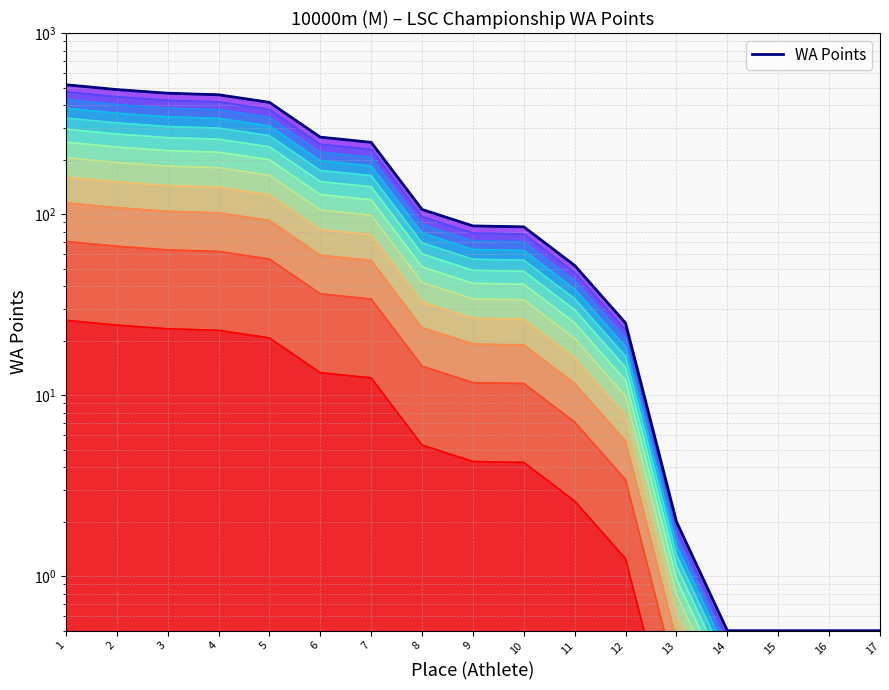

True or false: the data shows 85.0 at 10.

True